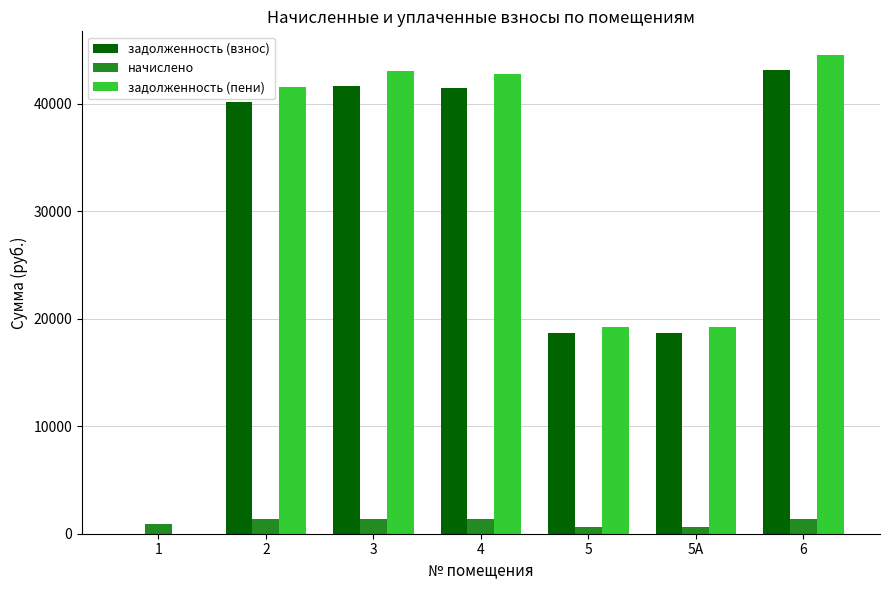

At which category is the sum across all series the highest?

6